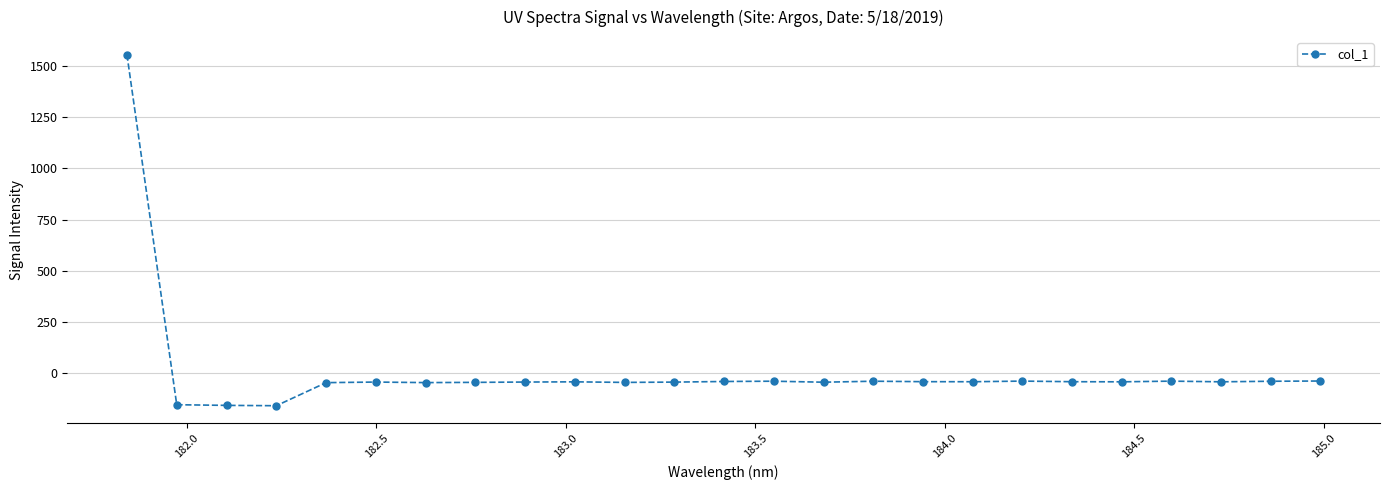

What is the maximum value shown in the chart?

1557.2